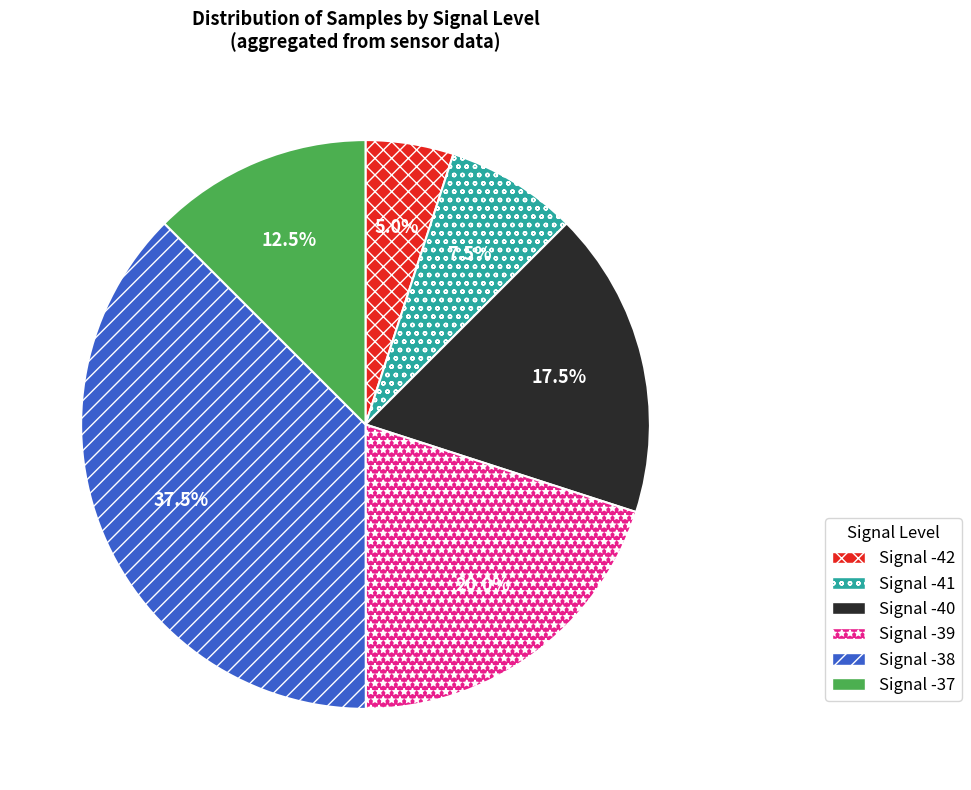

To the nearest percent, what is the average slice percentage?

17%